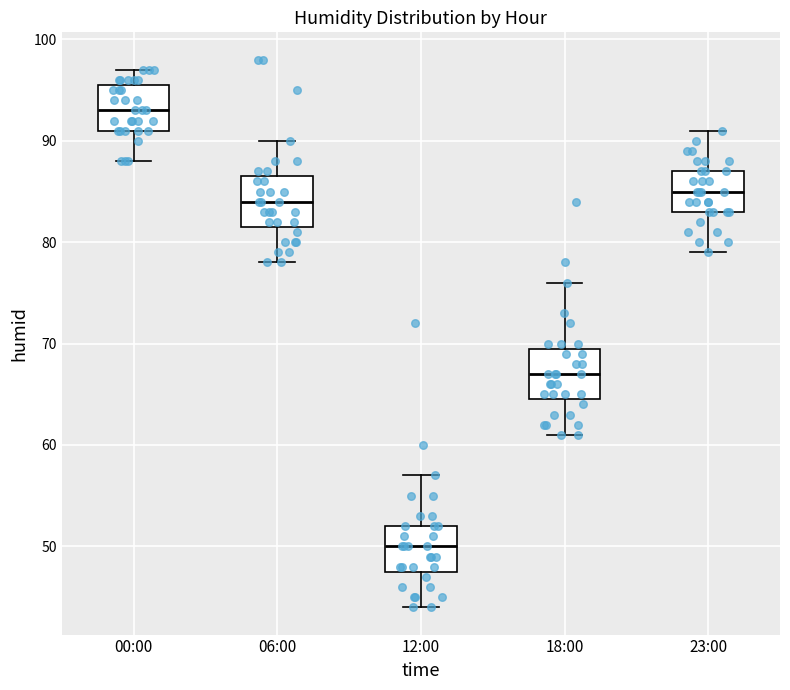

Which box's median line is the lowest?

12:00